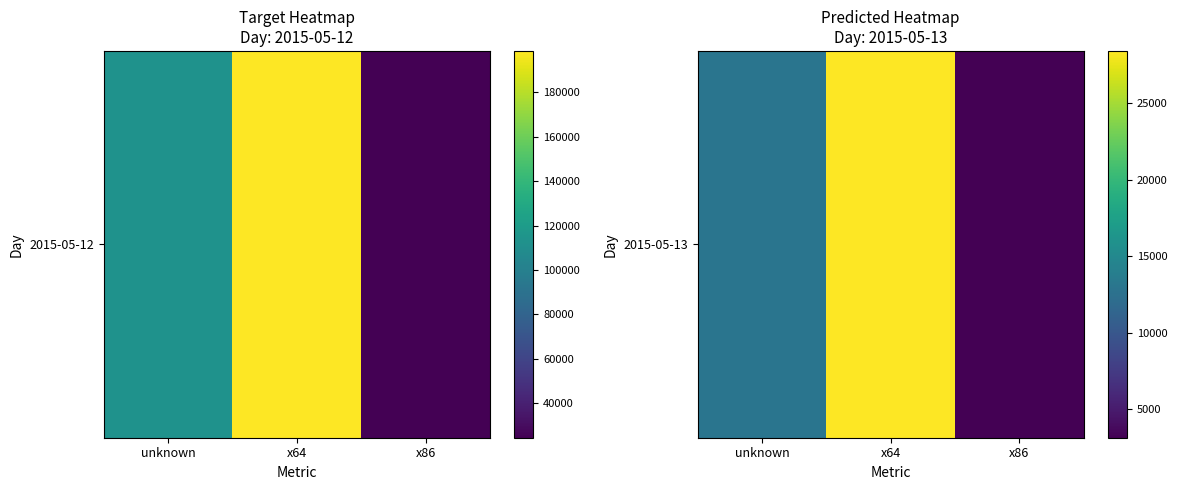

Count the values in the range 3146 to 28427.

3